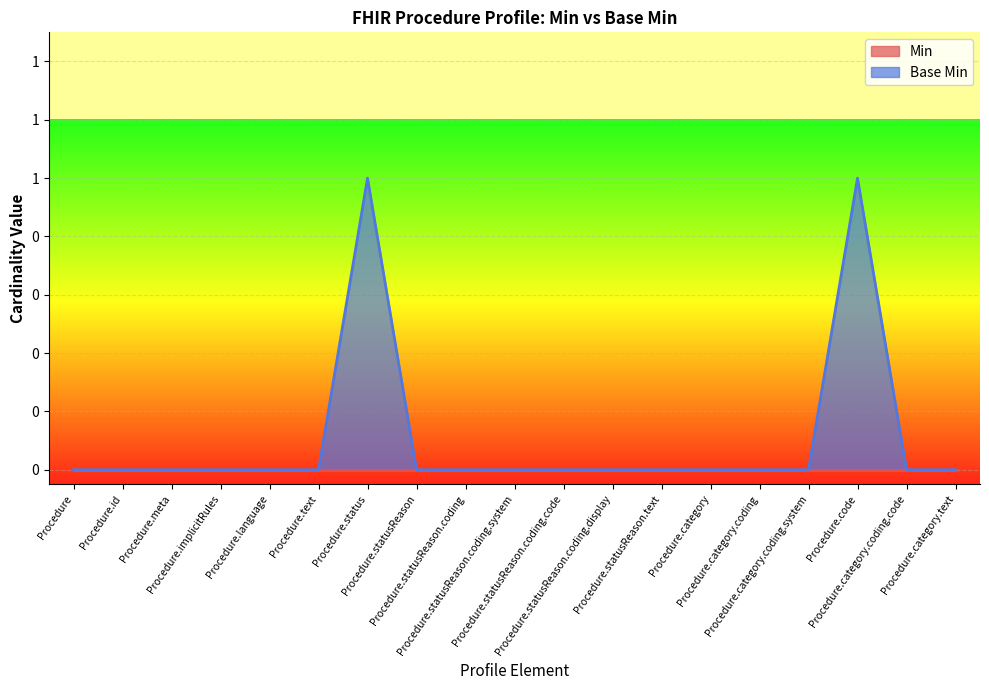

Which has a higher value, Procedure.id or Procedure.implicitRules?

Procedure.id